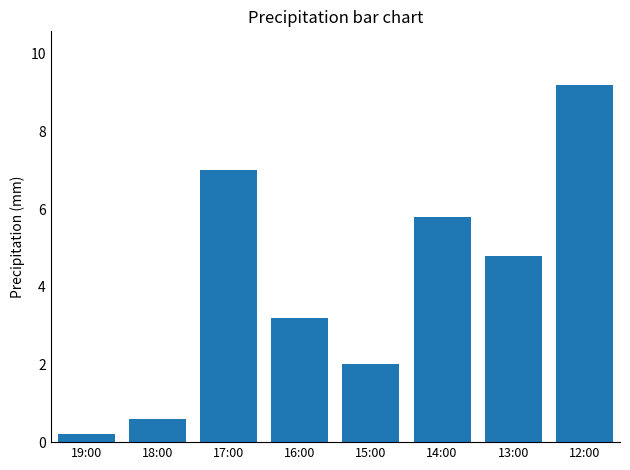

What is the difference between the values at 16:00 and 14:00?

2.6